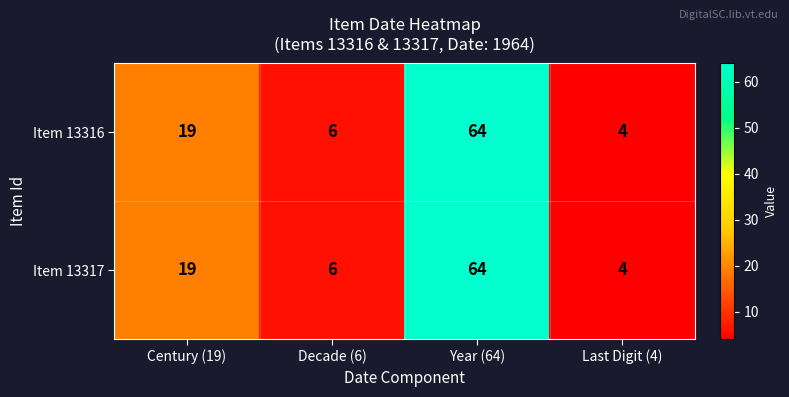

Count the number of data series in this chart.

2